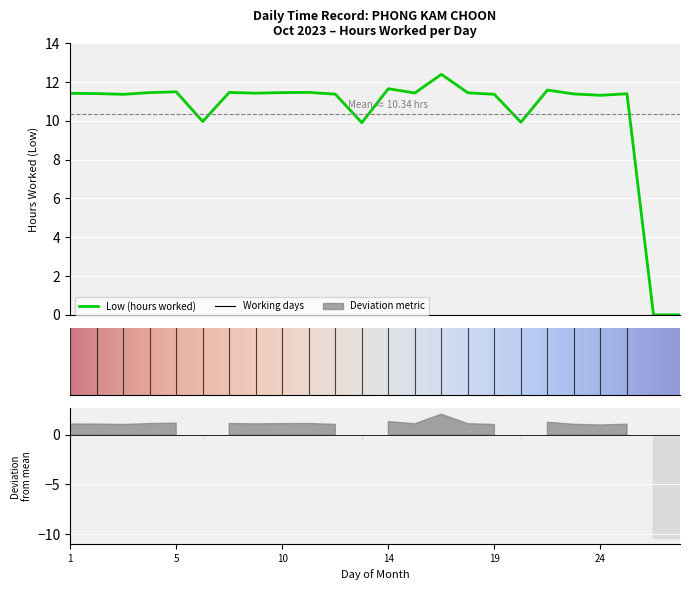

Reading left to right, list all the values displayed in this chart.

1=11.4	2=11.4	3=11.4	4=11.5	5=11.5	6=10.0	7=11.5	9=11.4	10=11.5	11=11.5	12=11.4	13=9.9	14=11.7	16=11.4	17=12.4	18=11.4	19=11.4	20=9.9	21=11.6	23=11.4	24=11.3	25=11.4	26=0.0	27=0.0